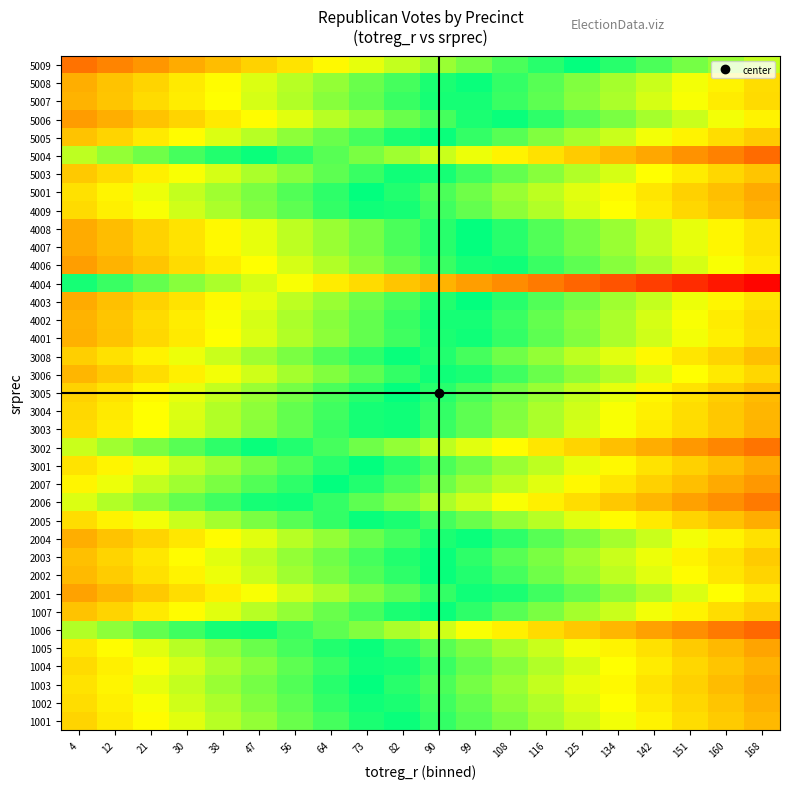

Rank the series at 4 from lowest to highest value.

5009, 5006, 4006, 2001, 4007, 4008, 4003, 2004, 5008, 4001, 5007, 4002, 3006, 2002, 2003, 1007, 5005, 5003, 3008, 3005, 1001, 3004, 3003, 1004, 4009, 1002, 2005, 5001, 3001, 1003, 1005, 2007, 2006, 3002, 5004, 1006, 4004